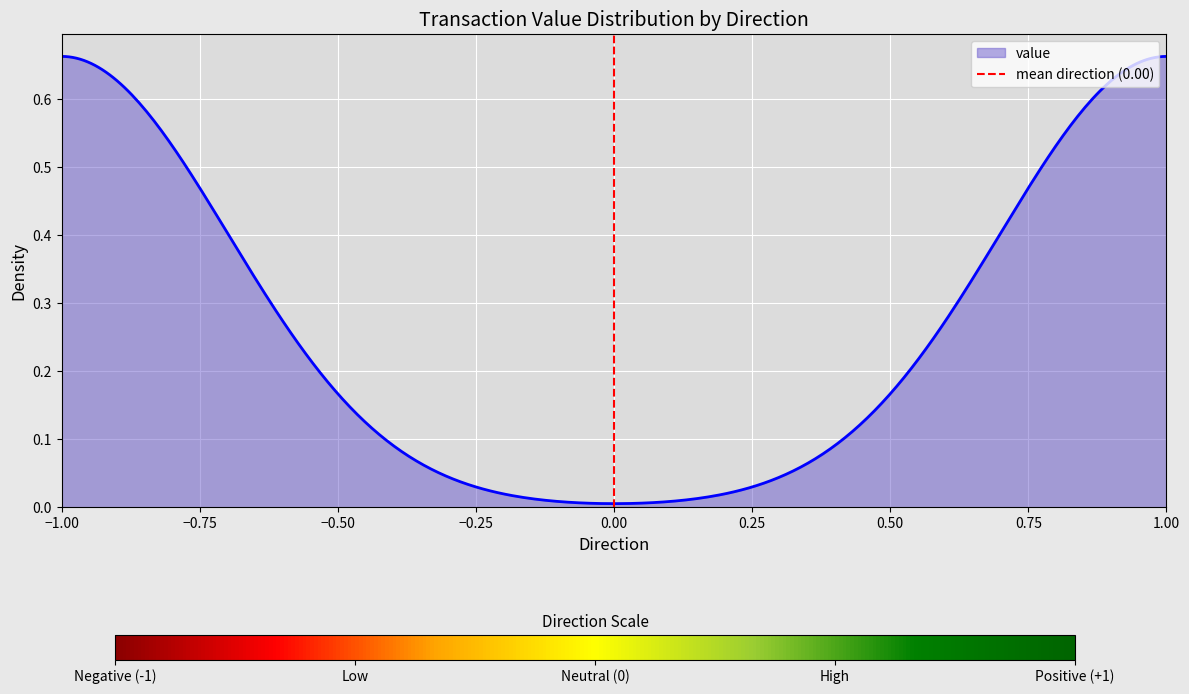

What is the label of the 2nd point from the left?

−0.75